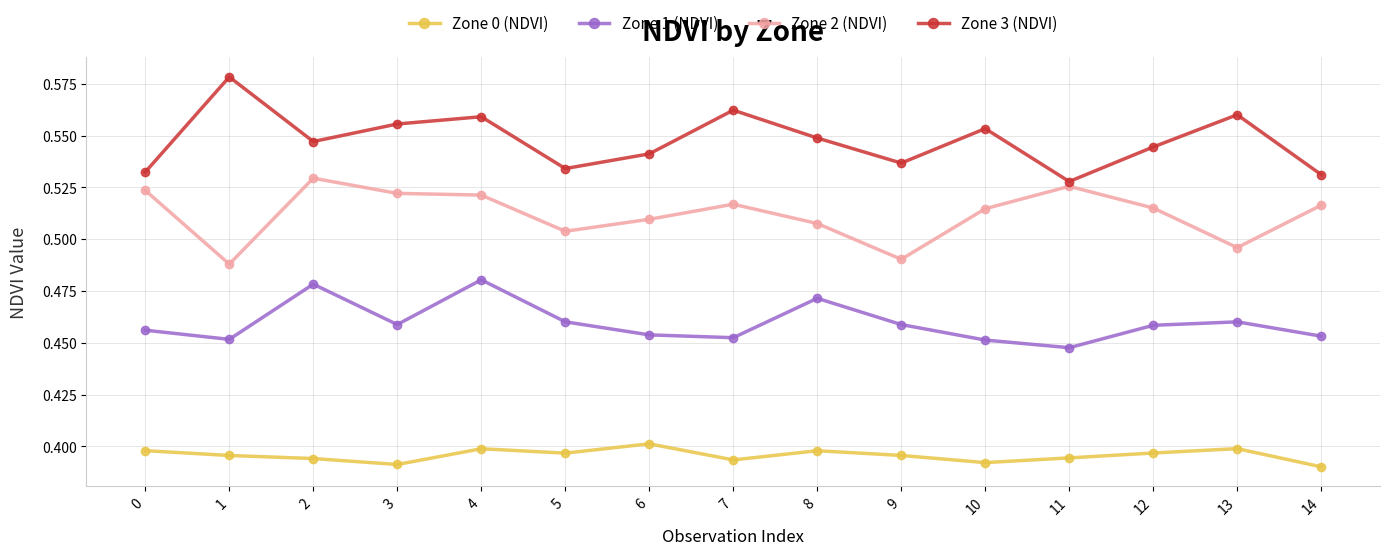

What is the sum of all Zone 0 (NDVI) values?

5.9